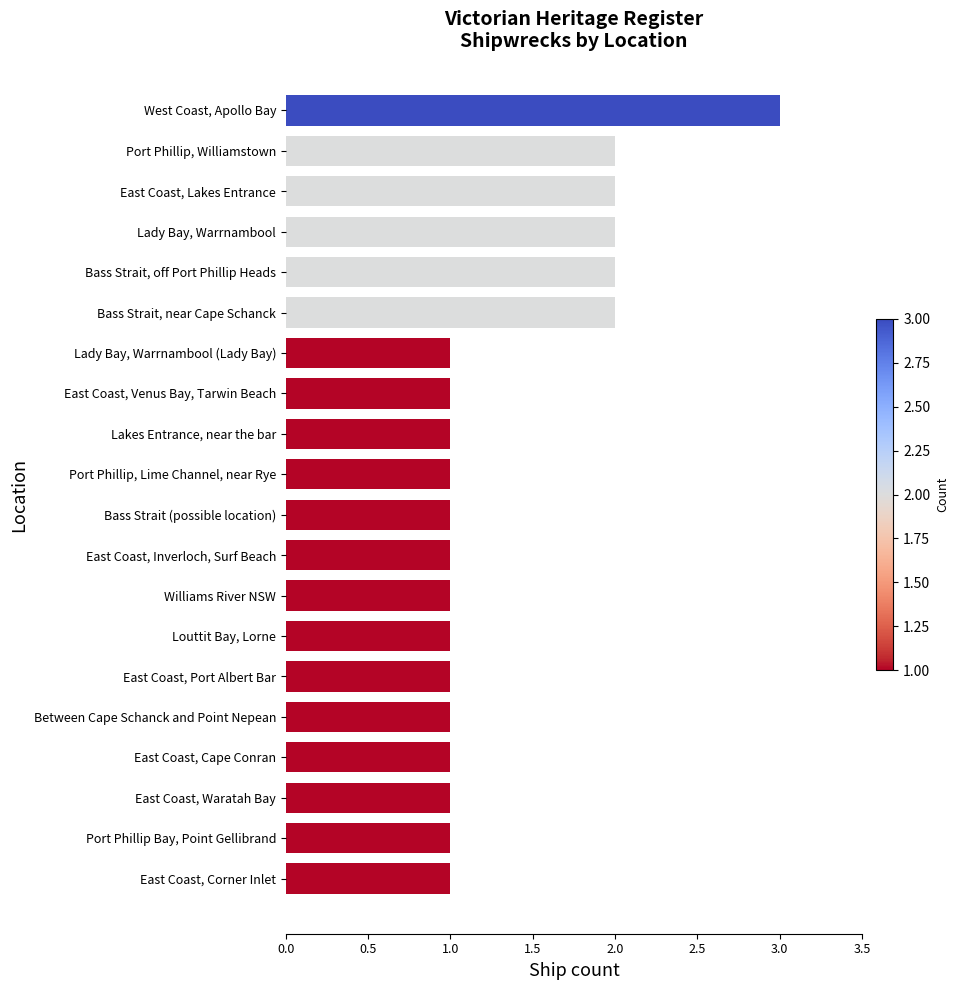

What is the maximum value shown in the chart?

3